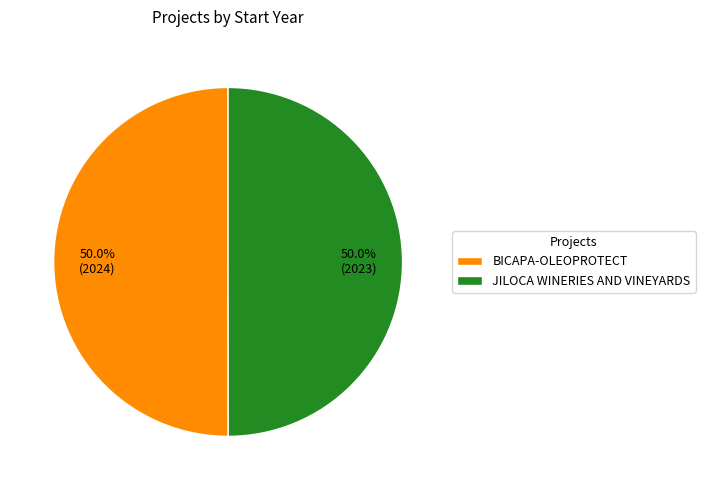

Count the number of slices in the pie.

2